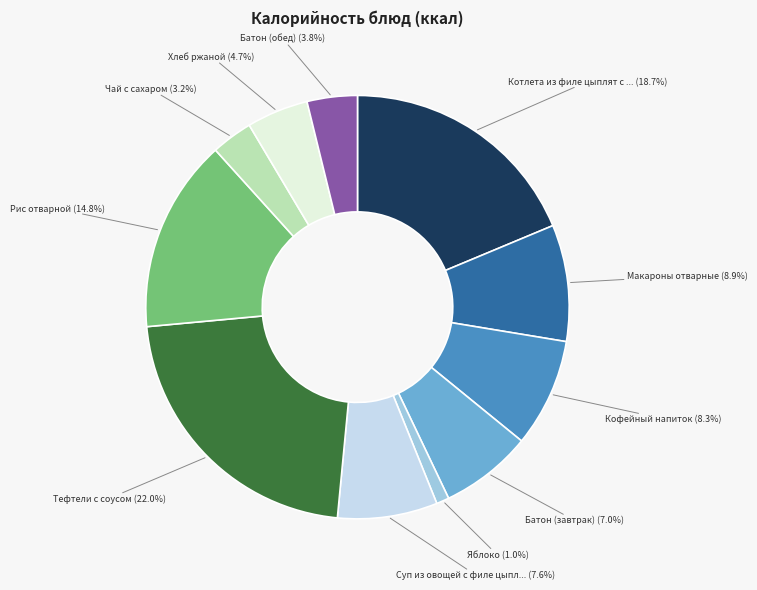

How many segments does this pie chart have?

11